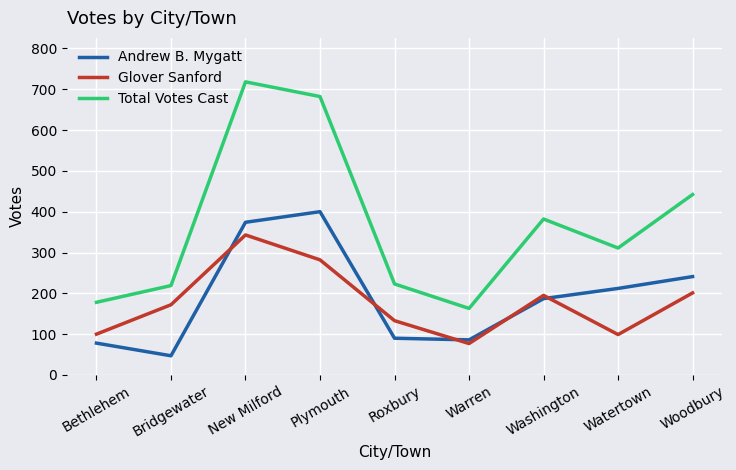

At Bridgewater, list the series in order from largest to smallest.

Total Votes Cast, Glover Sanford, Andrew B. Mygatt